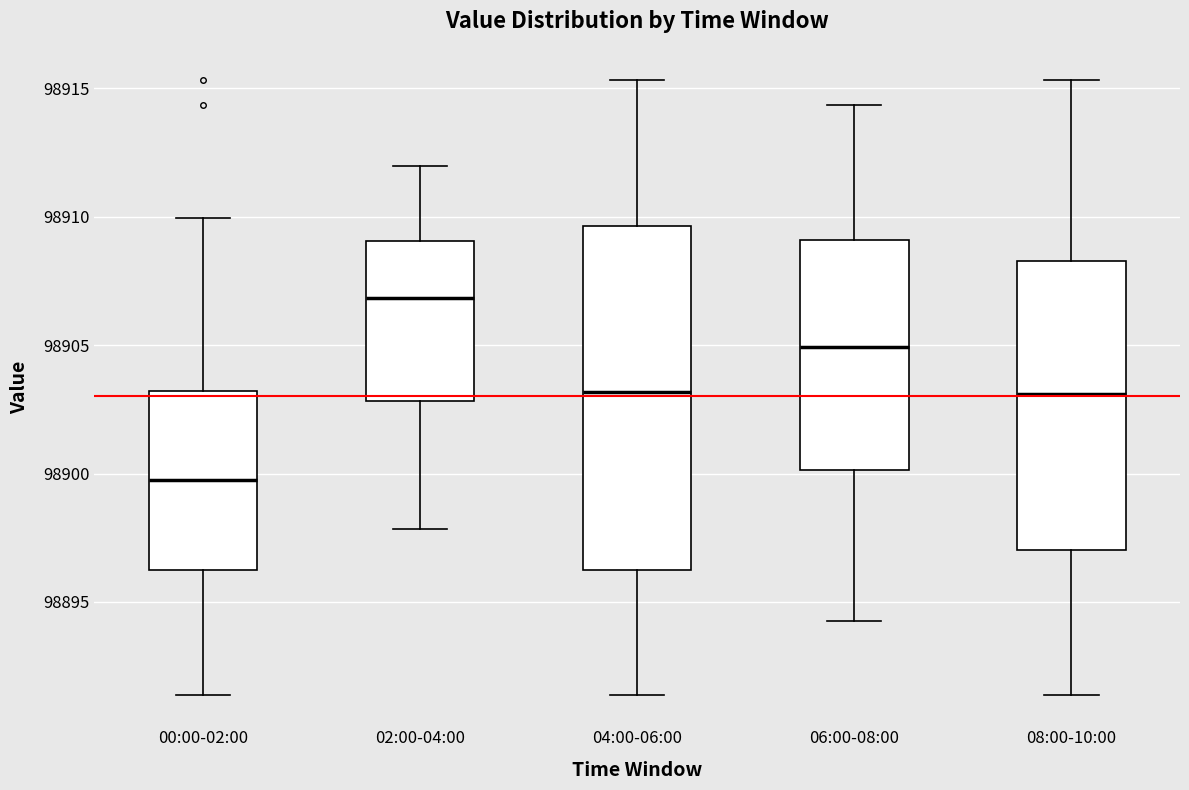

Which box is the tallest, from its lower edge to its upper edge?

04:00-06:00